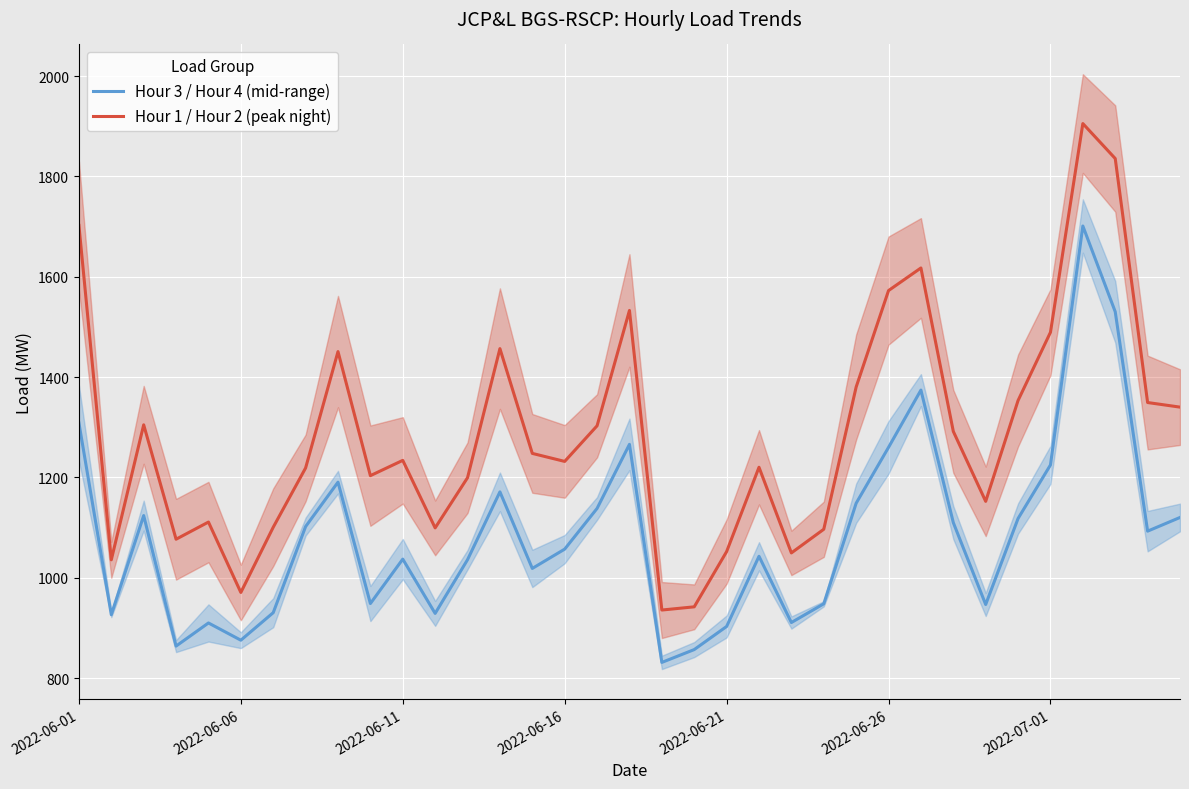

Reading right to left, extract all data points from this chart.

Hour 3 / Hour 4 (mid-range): 1120.3	1093.0	1530.3	1701.2	1225.0	1118.2	946.8	1110.0	1374.2	1260.0	1148.6	948.2	910.9	1042.9	903.0	856.9	831.4	1266.0	1138.3	1057.2	1018.7	1171.3	1036.1	929.0	1037.3	948.7	1190.6	1102.2	930.5	875.6	910.0	863.9	1124.1	926.5	1308.5
Hour 1 / Hour 2 (peak night): 1340.2	1349.4	1835.7	1905.4	1489.4	1353.4	1152.4	1291.9	1617.6	1572.5	1380.3	1096.8	1049.6	1220.3	1052.2	942.2	935.8	1532.9	1303.0	1232.0	1248.0	1456.8	1199.5	1099.5	1234.1	1203.6	1450.9	1219.0	1100.8	970.8	1111.1	1076.9	1304.9	1035.9	1702.4